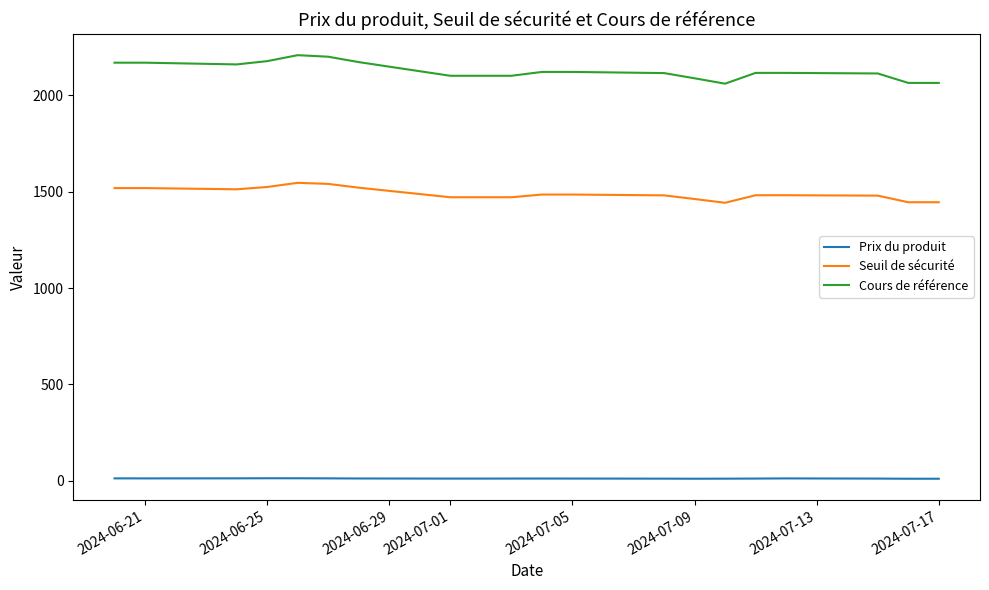

True or false: Prix du produit and Cours de référence cross at least once.

False